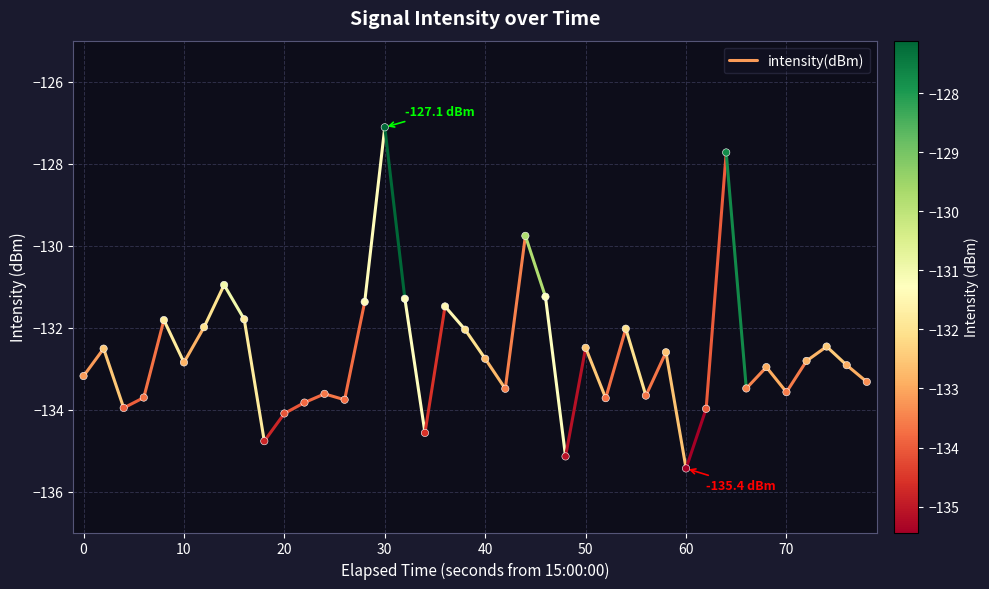

What is the range of X values (max minus min)?

78.0